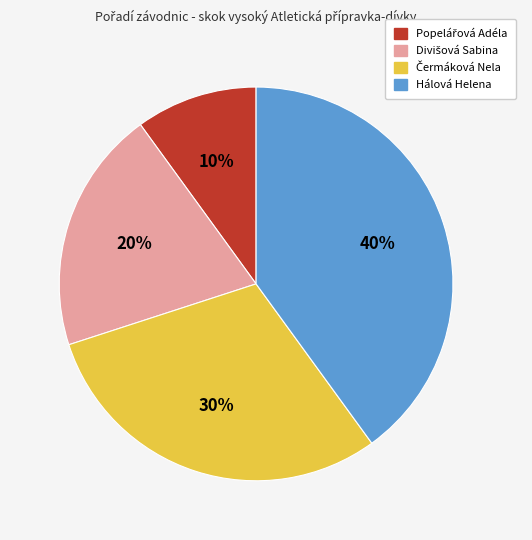

The Hálová Helena slice represents 32% of the pie. True or false?

False